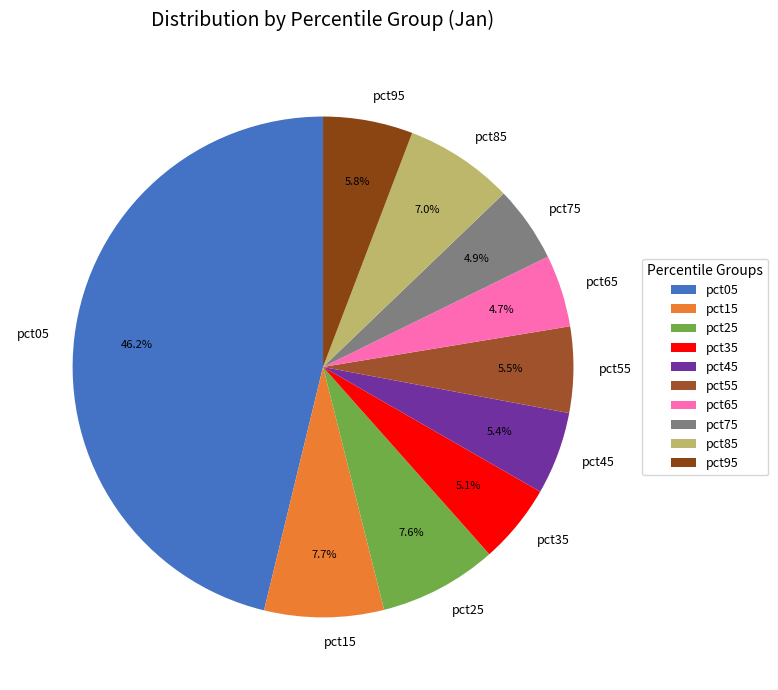

What percentage is NOT represented by pct85?

93.0%